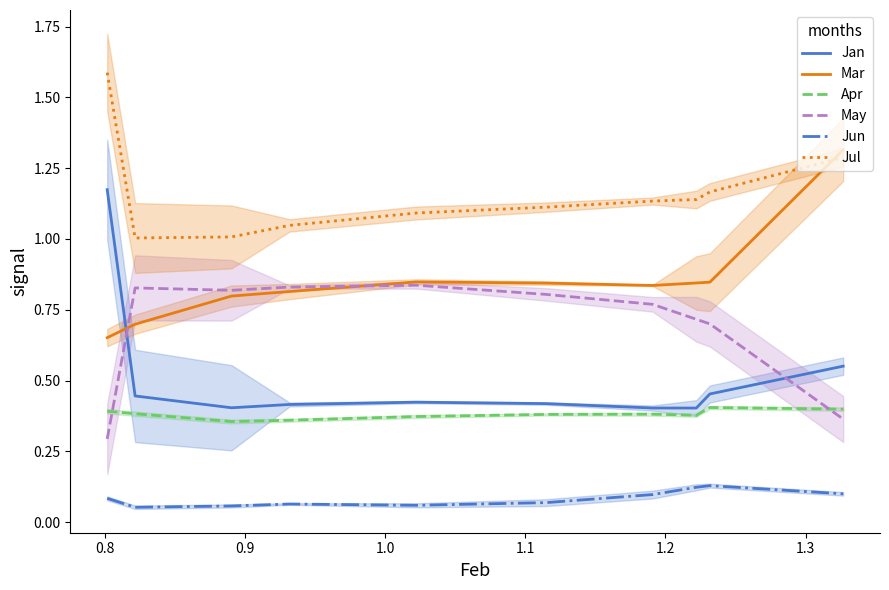

List the series in order of their peak value, lowest first.

Jun, Apr, May, Jan, Mar, Jul